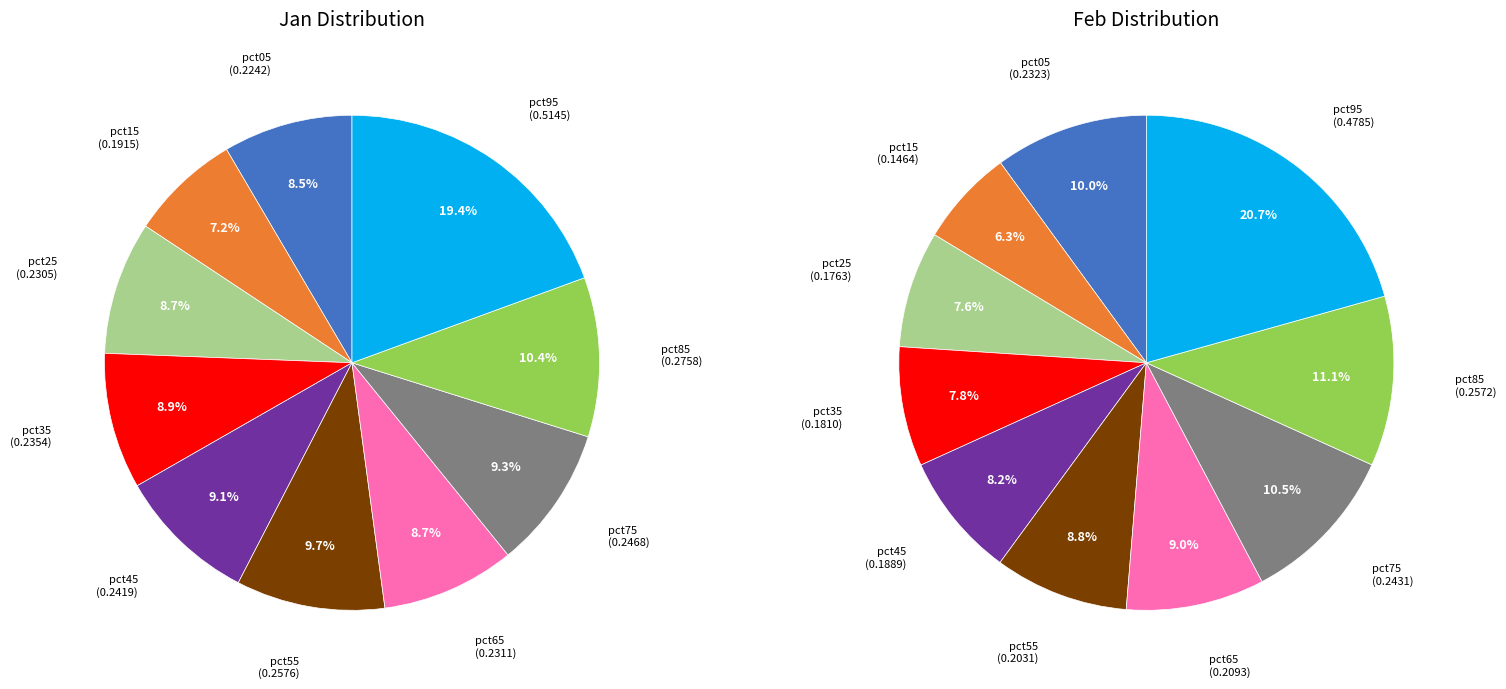

How many segments does this pie chart have?

10